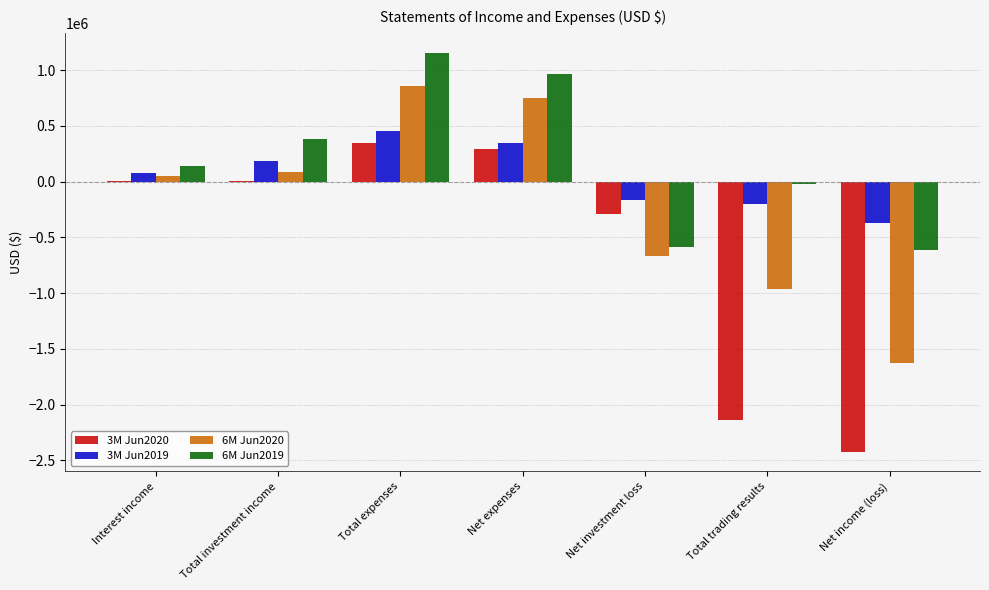

At which category is the sum across all series the highest?

Total expenses